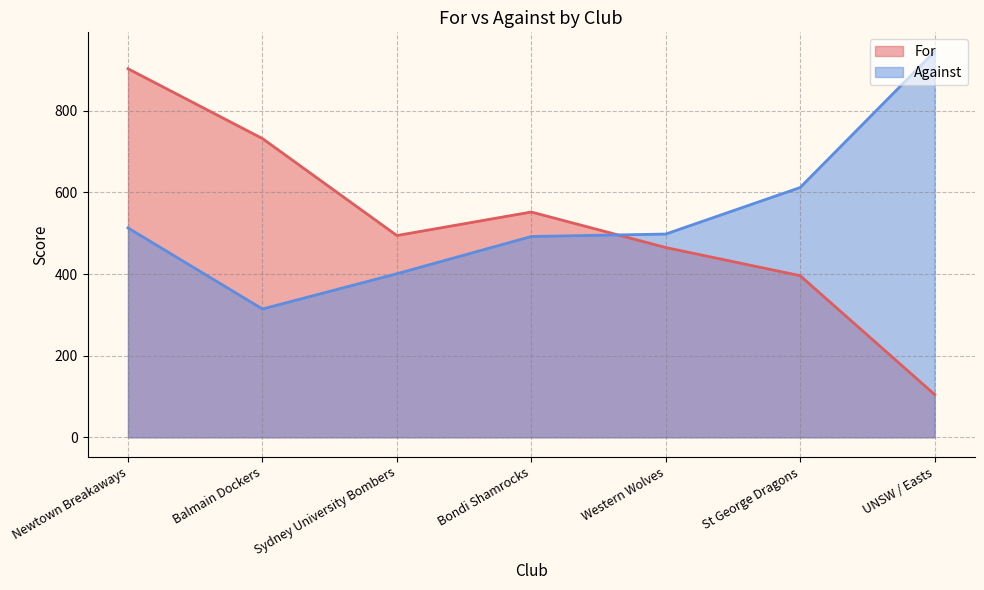

Reading left to right, transcribe all the data shown in this chart.

For: 903.0	732.0	494.4	552.0	465.0	396.0	105.0
Against: 513.0	314.4	400.8	492.0	498.0	612.0	945.0